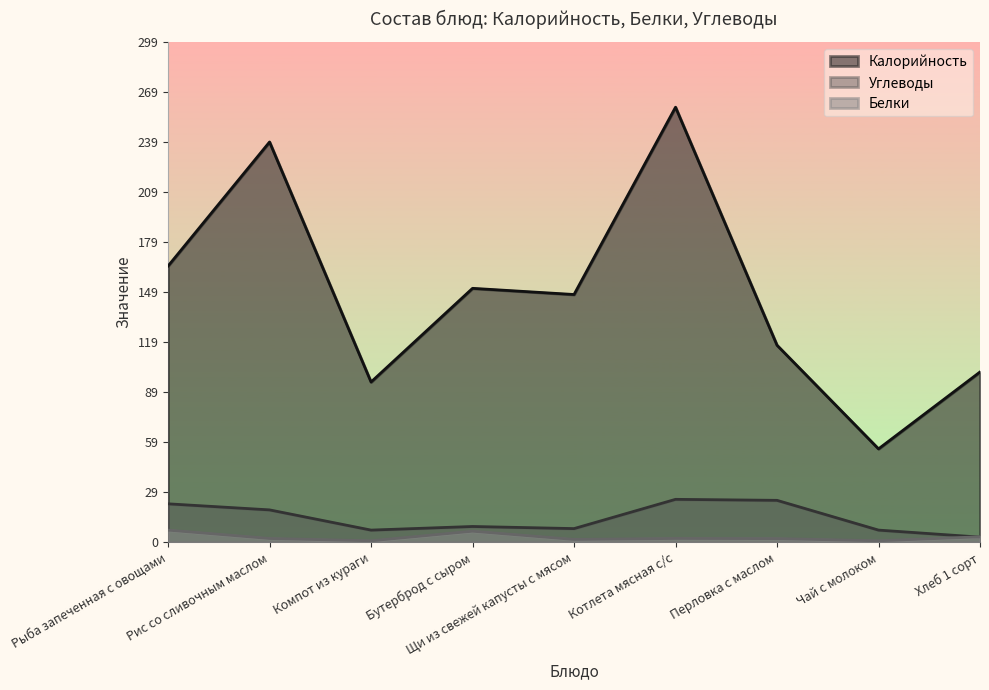

What is the difference between the highest and lowest values at Рис со сливочным маслом?

237.2